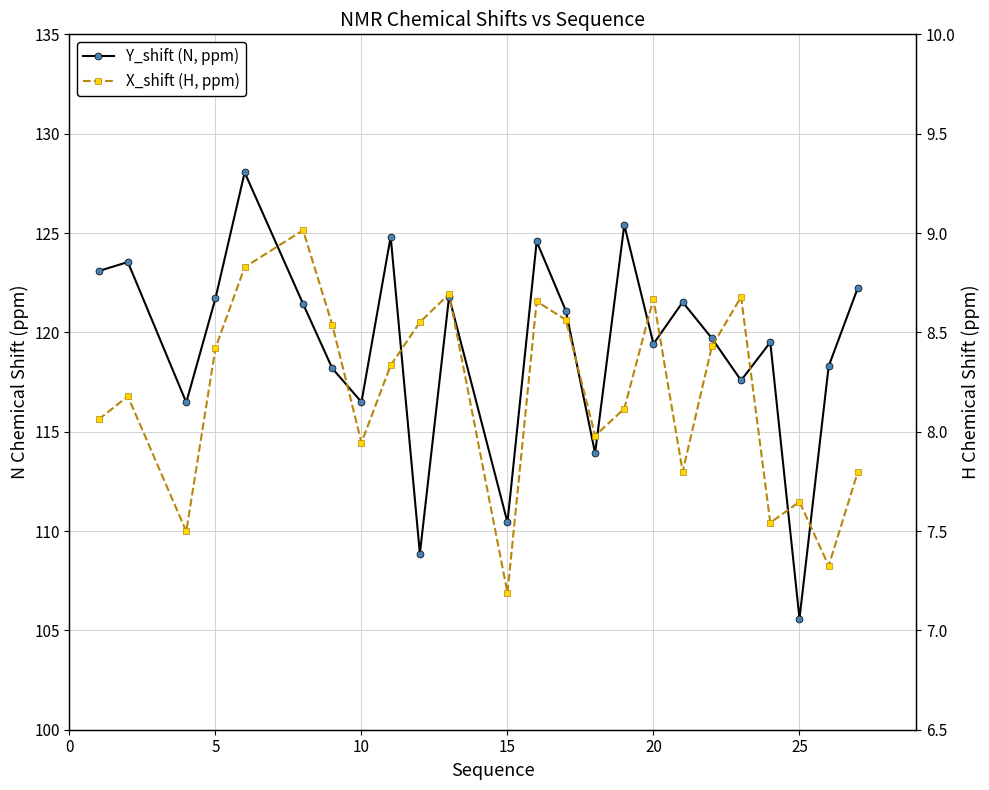

True or false: Y_shift (N, ppm) has more than 2 interior local peaks.

True